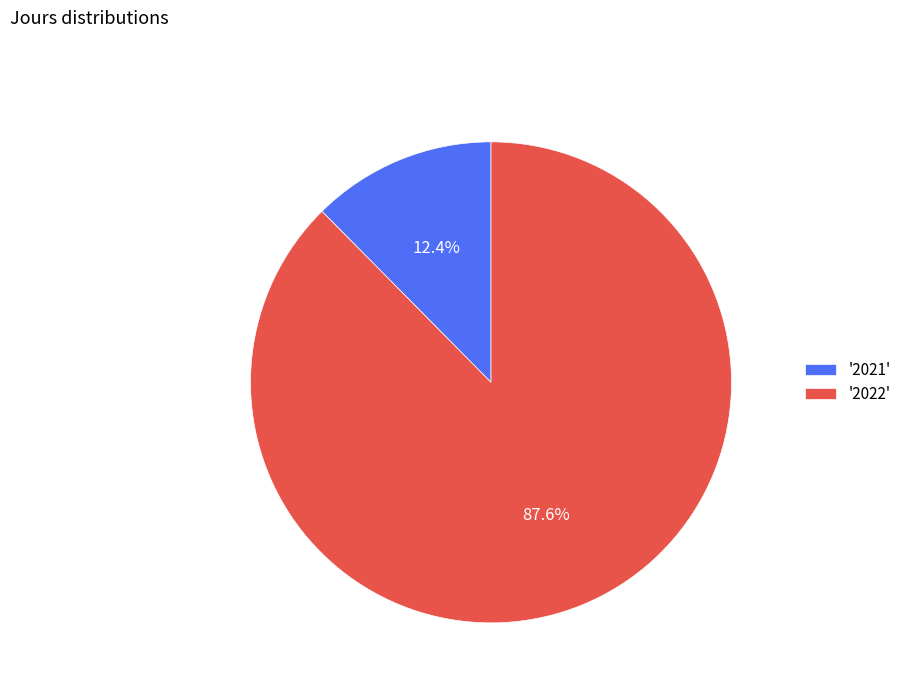

Combined, what portion of the pie is '2022' and '2021'?

100.0%